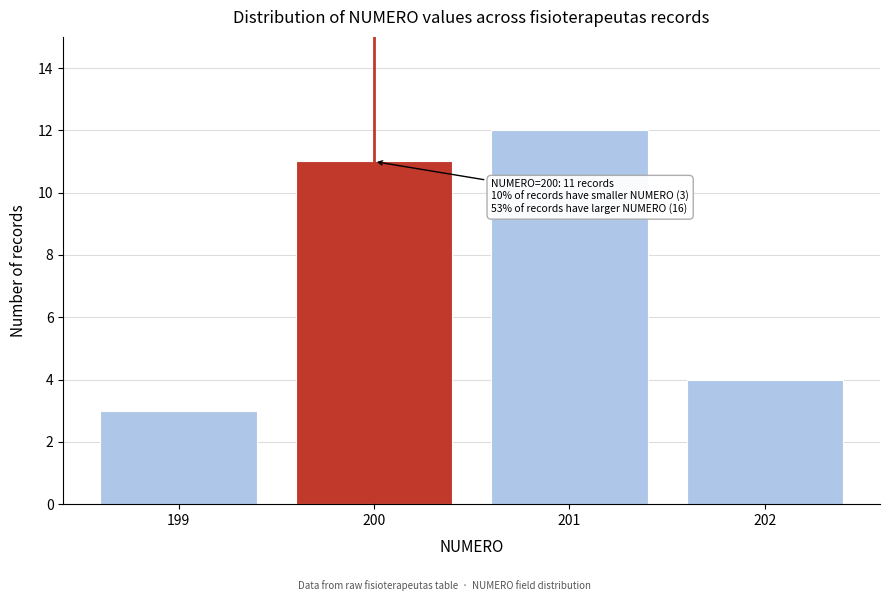

Reading left to right, extract all data points from this chart.

199=3	200=11	201=12	202=4